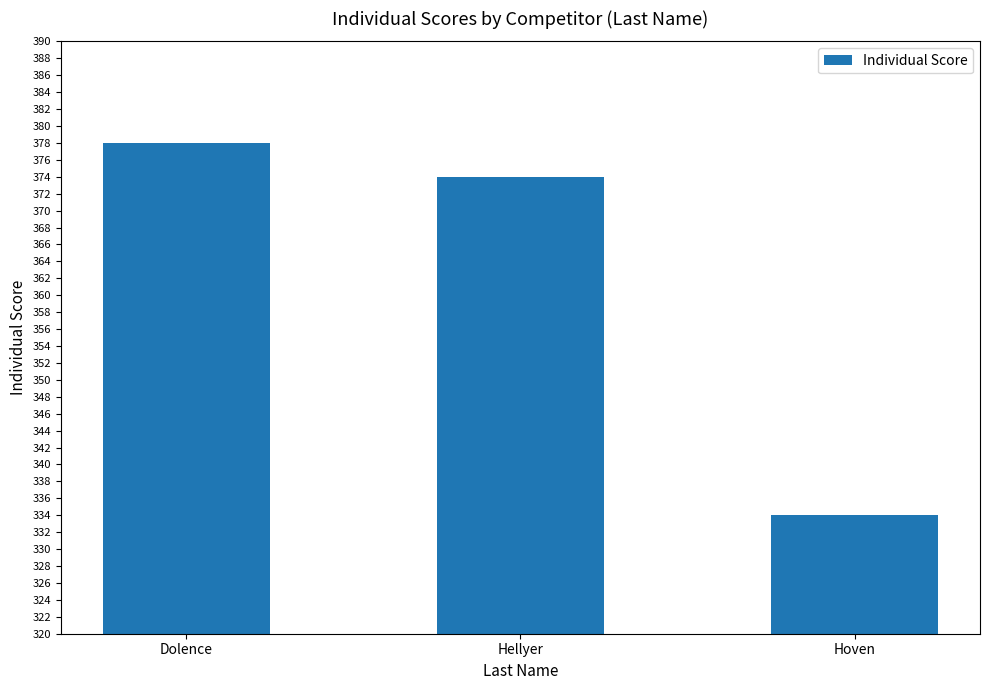

How many bars are there in total?

3